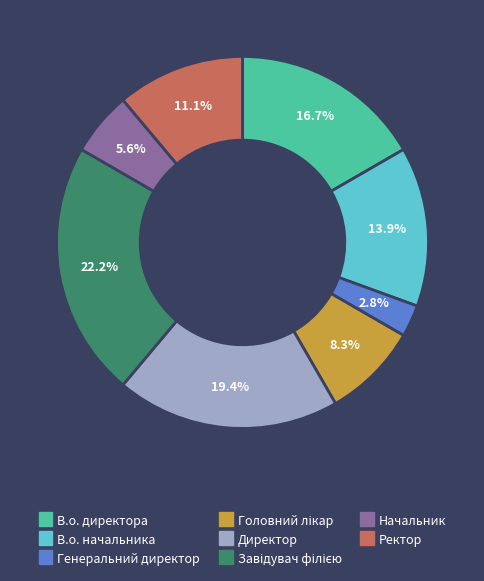

Which slice is the smallest?

Генеральний директор